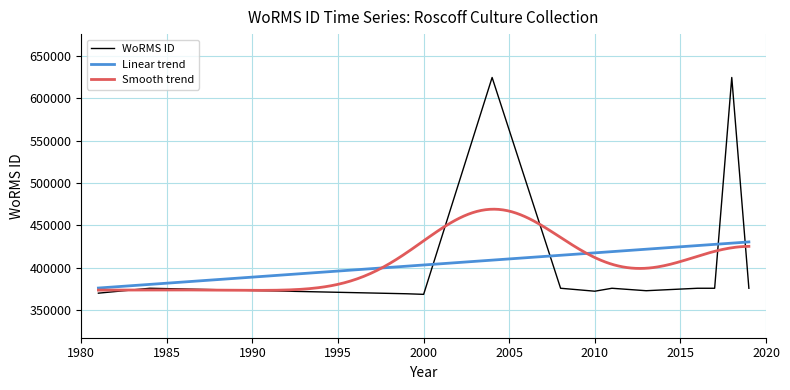

Is it true that the value at 2016 is 623935?

False